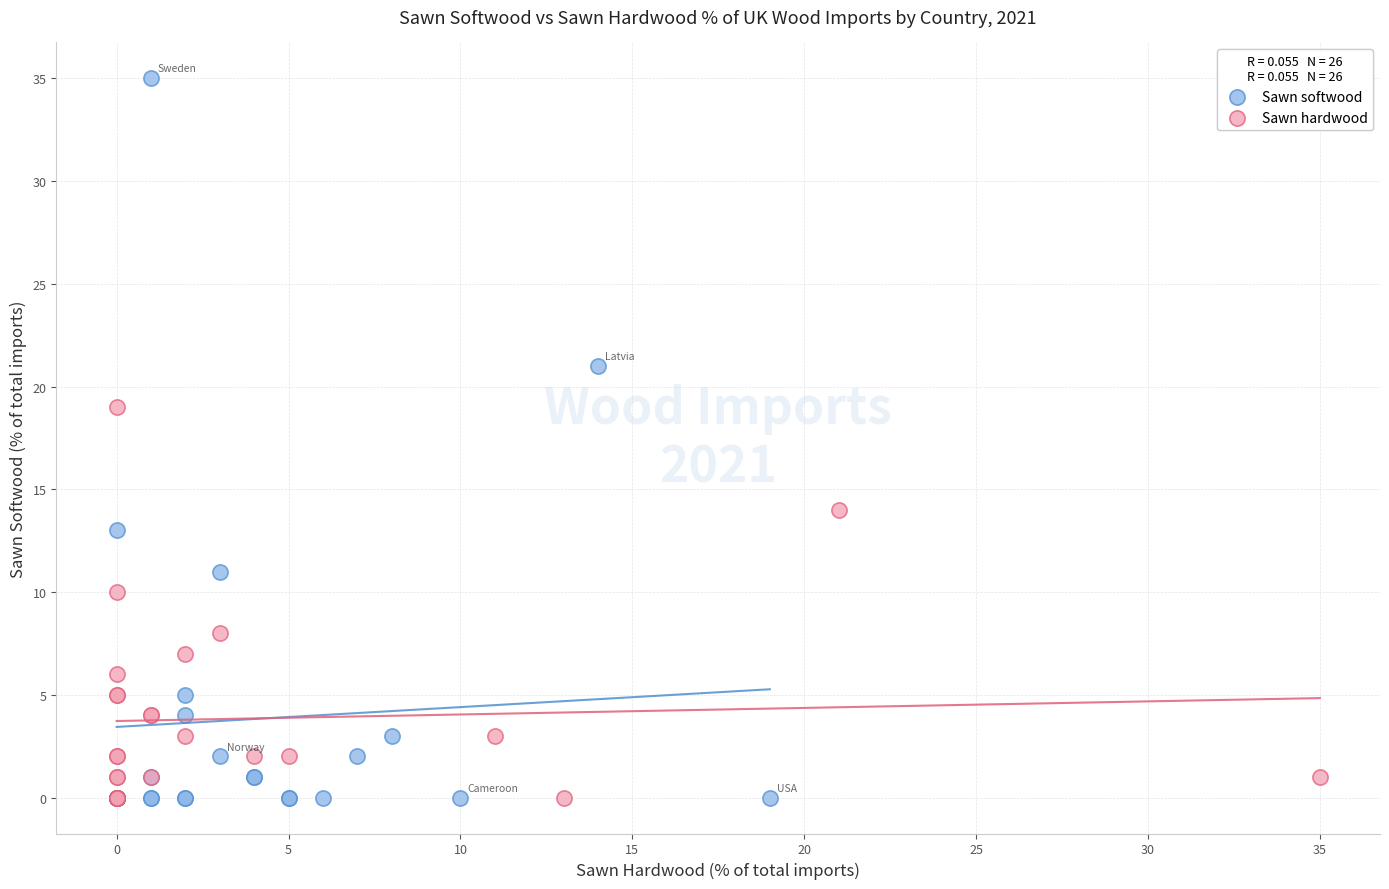

Which series has the largest Y range (max minus min)?

Sawn softwood